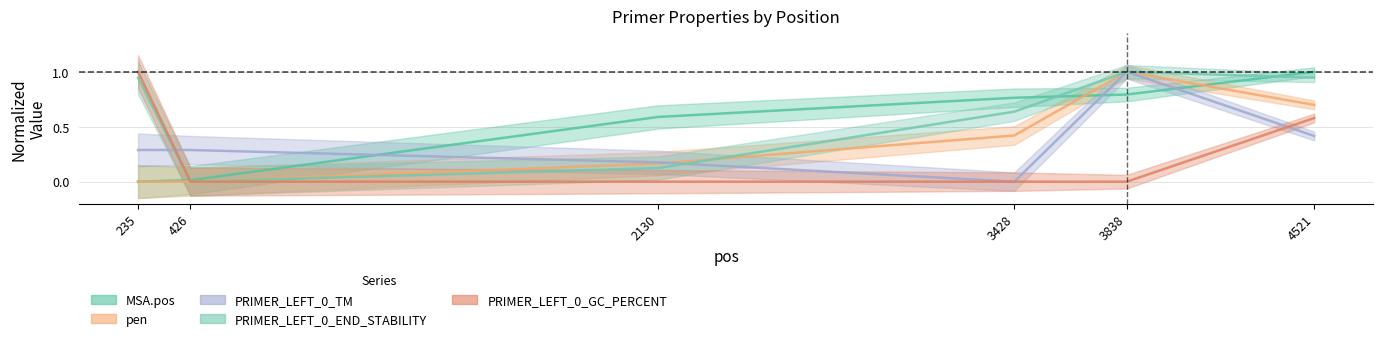

What is the difference between the PRIMER_LEFT_0_END_STABILITY values at 3838 and 2130?

0.9